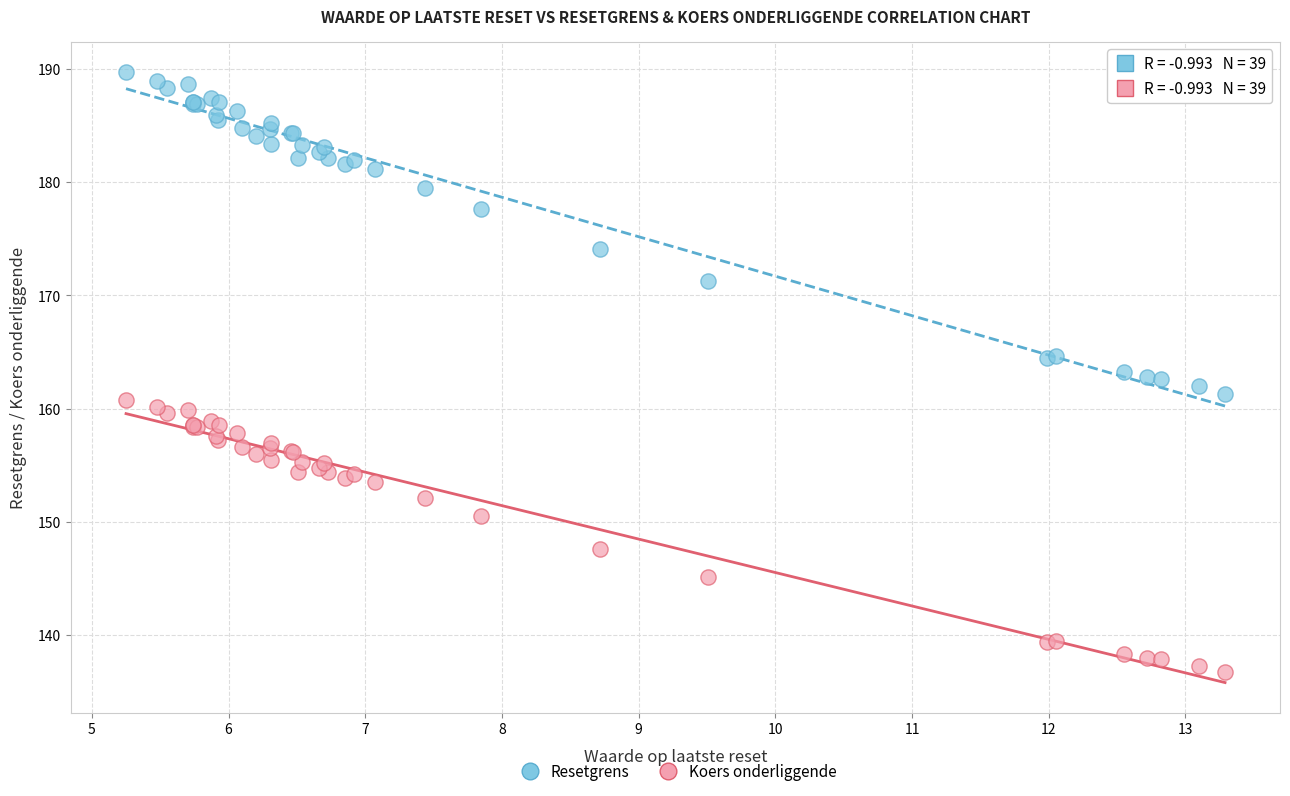

What are all the series names shown in the legend?

Resetgrens, Koers onderliggende